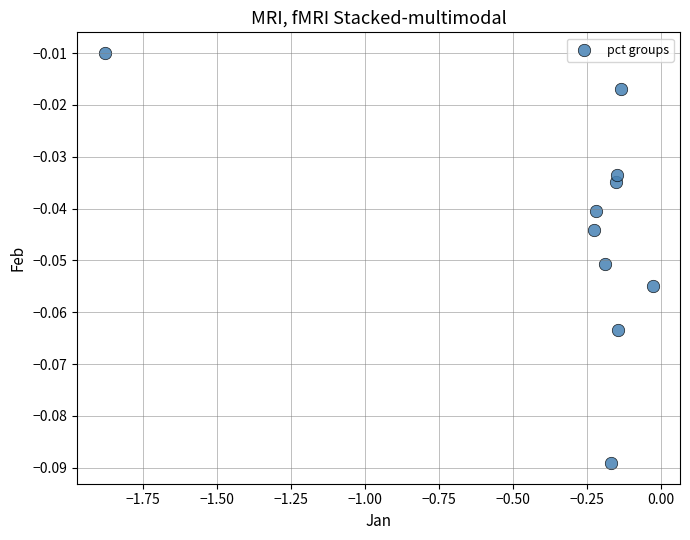

What is the range of X values (max minus min)?

1.8